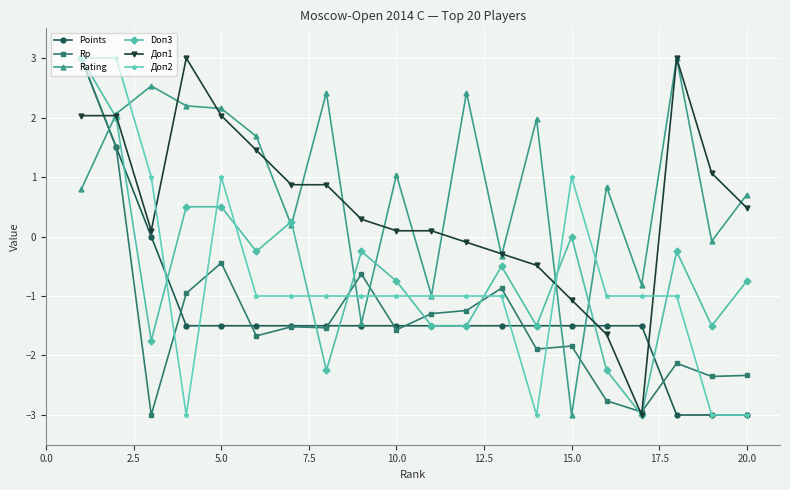

What is the average value of the Rp series?

-1.3